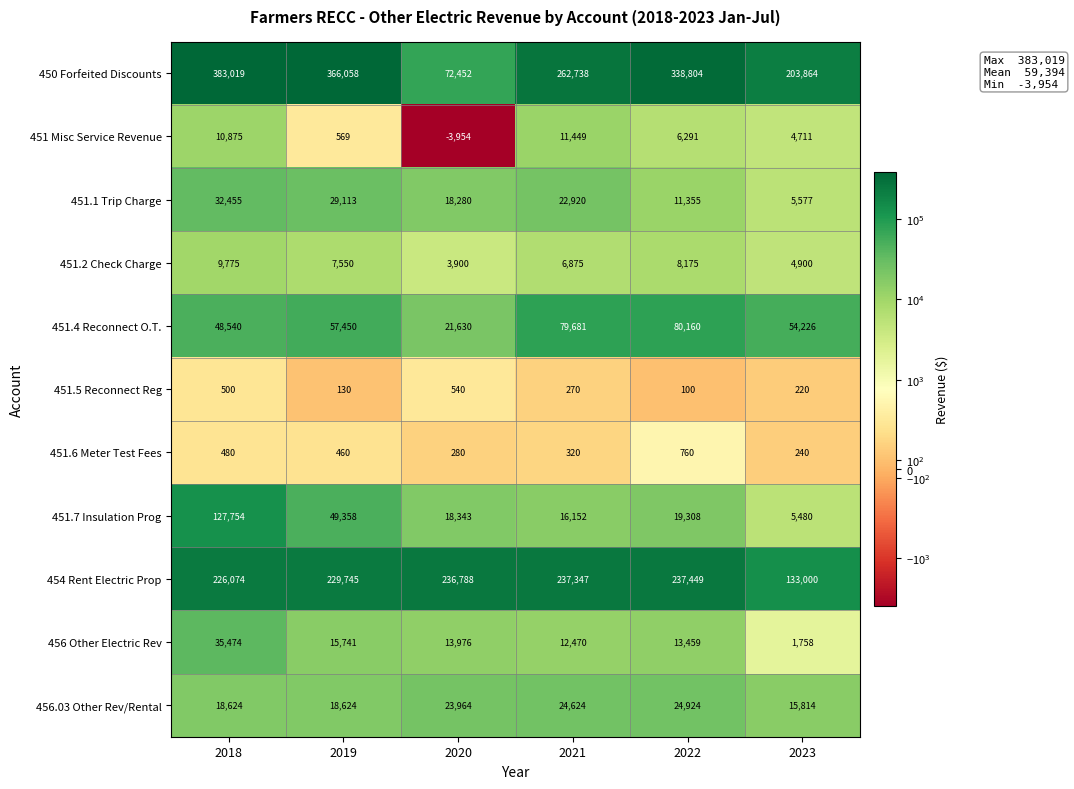

What is the spread (max minus min) of values at 2023?

203644